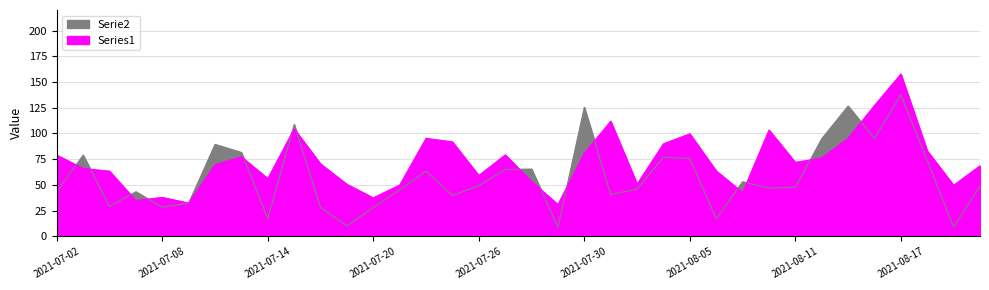

What is the difference between the maximum and minimum values in the Series1 series?

126.8